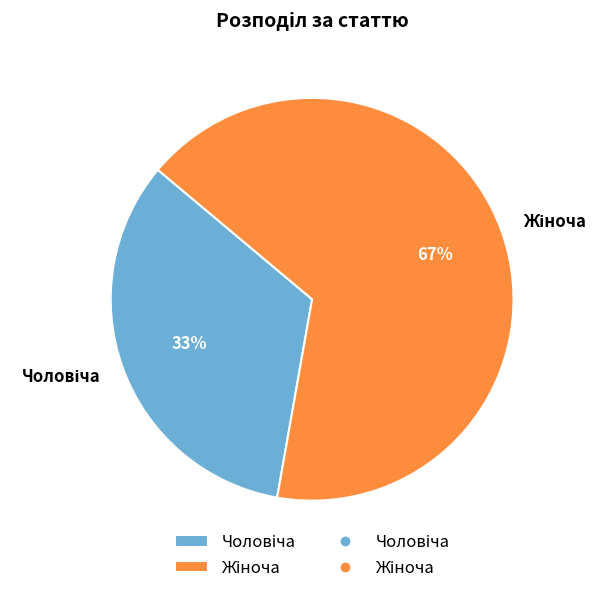

To the nearest percent, what is the average slice percentage?

50%